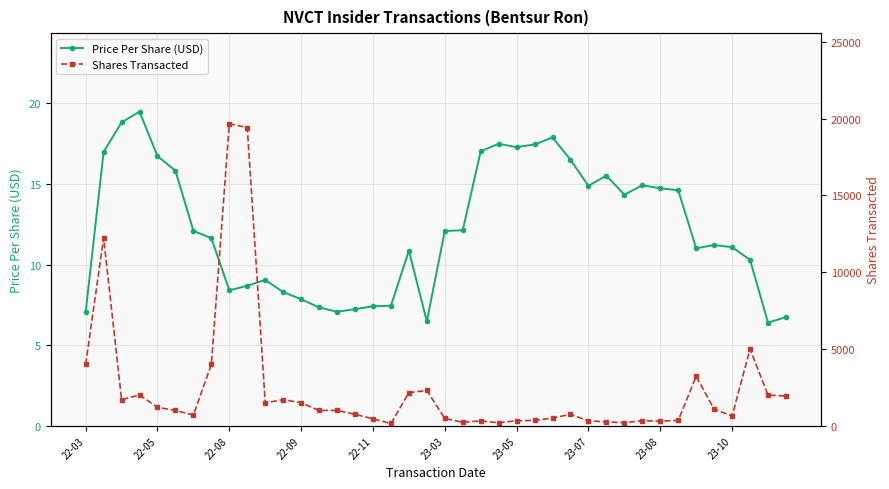

What are all the series names shown in the legend?

Price Per Share (USD), Shares Transacted